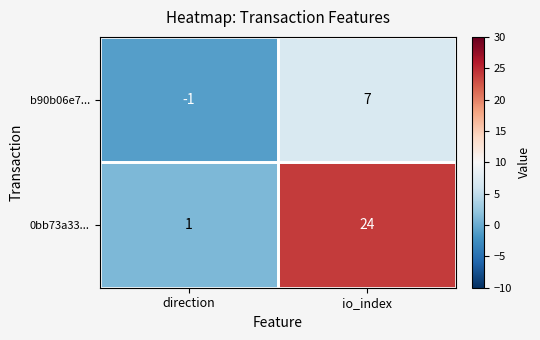

What is the sum of the 0bb73a33... values at direction and io_index?

25